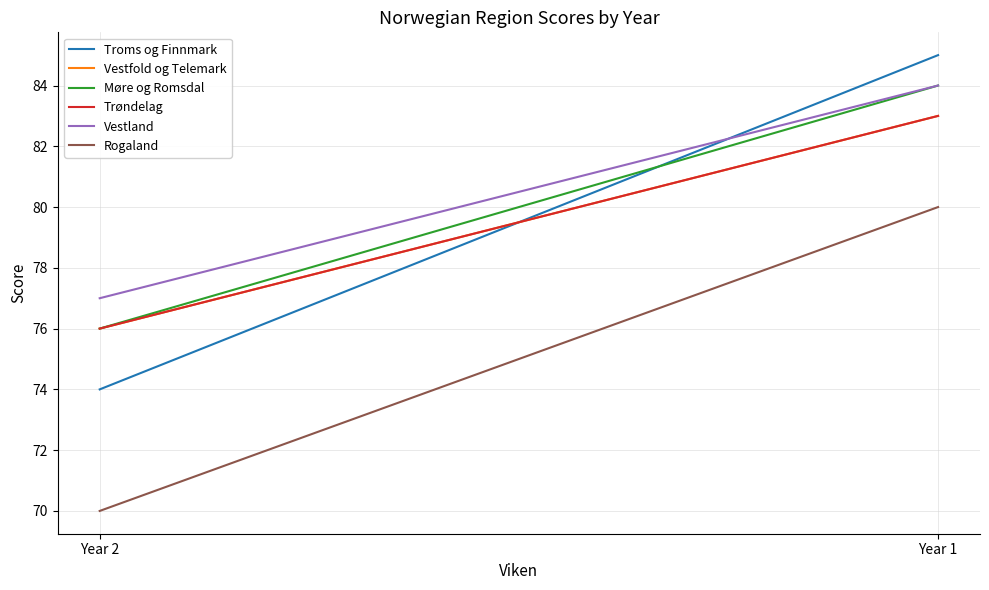

Reading left to right, what are all the values shown in this chart?

Troms og Finnmark: Year 1=85	Year 2=74
Vestfold og Telemark: Year 1=83	Year 2=76
Møre og Romsdal: Year 1=84	Year 2=76
Trøndelag: Year 1=83	Year 2=76
Vestland: Year 1=84	Year 2=77
Rogaland: Year 1=80	Year 2=70